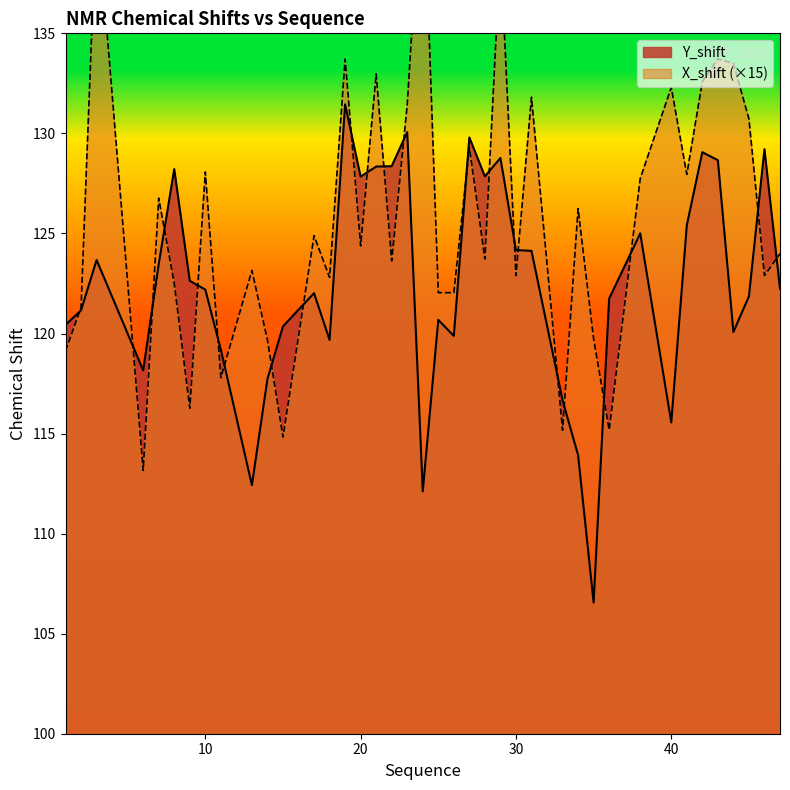

How many times do X_shift and Y_shift cross each other?

23